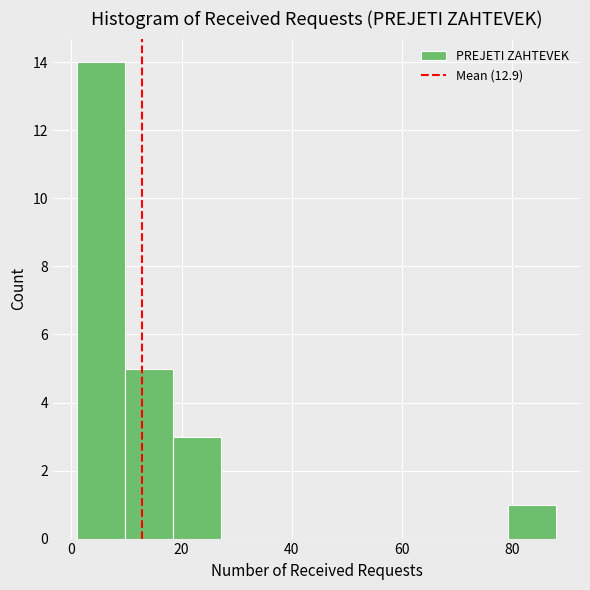

What is the height of the bar covering 10 to 18 on the x-axis? Neither the bar edges nor the heights are printed on the chart, so give them approximately, as read against the axes.

5